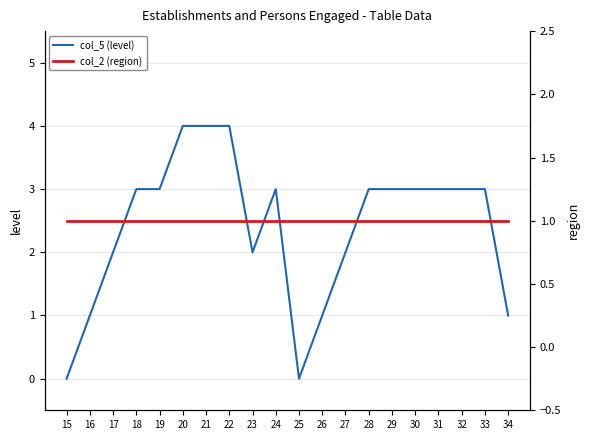

What is the value of the col_2 (region) point at the 16th from the left?

1